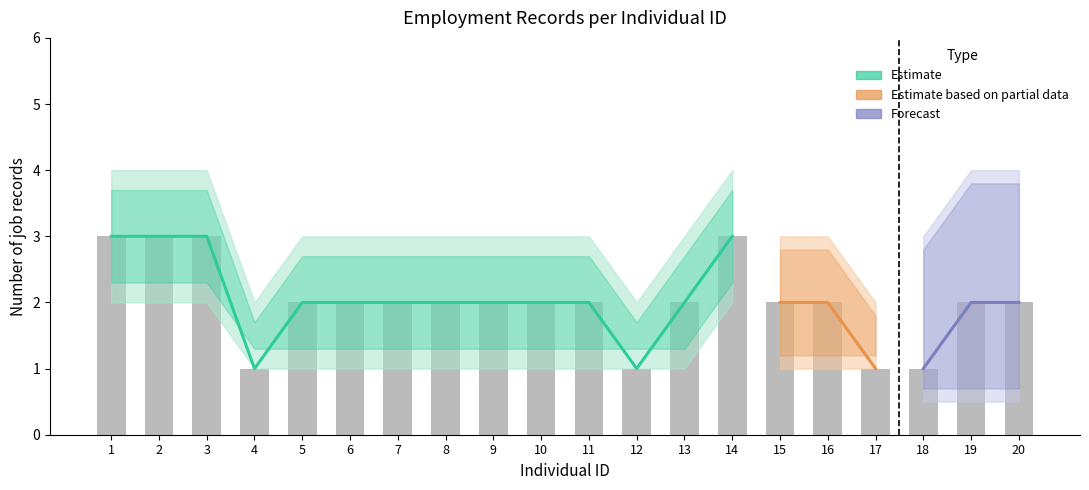

Is it true that Jobs per ID (Partial) equals 1 at 4?

True